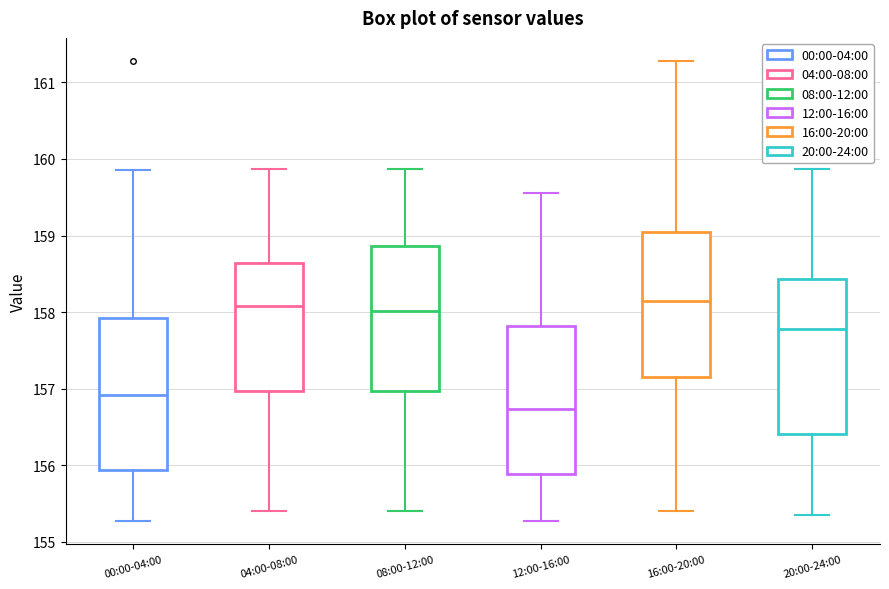

Reading left to right, transcribe this box plot: for each box, give where its median line is, the range the box spans, and where its two whiskers end, as read against the y-axis. The values are not printed on the chart, so give them approximately, as read against the axis.

00:00-04:00: median 156.9, box 155.9 to 157.9, whiskers 155.3 to 159.9
04:00-08:00: median 158.1, box 157.0 to 158.6, whiskers 155.4 to 159.9
08:00-12:00: median 158.0, box 157.0 to 158.9, whiskers 155.4 to 159.9
12:00-16:00: median 156.7, box 155.9 to 157.8, whiskers 155.3 to 159.6
16:00-20:00: median 158.1, box 157.2 to 159.0, whiskers 155.4 to 161.3
20:00-24:00: median 157.8, box 156.4 to 158.4, whiskers 155.4 to 159.9